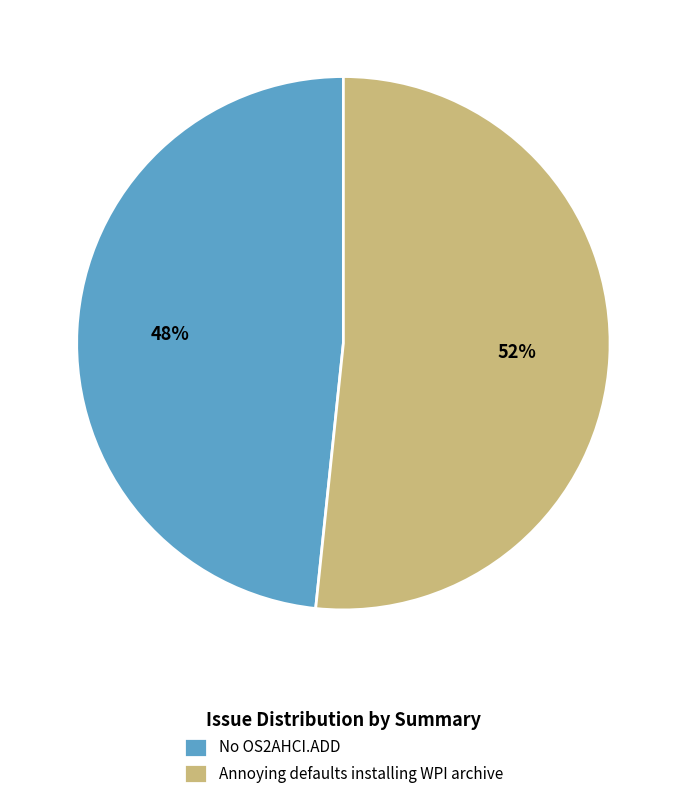

Which category has the smallest portion of the pie?

No OS2AHCI.ADD